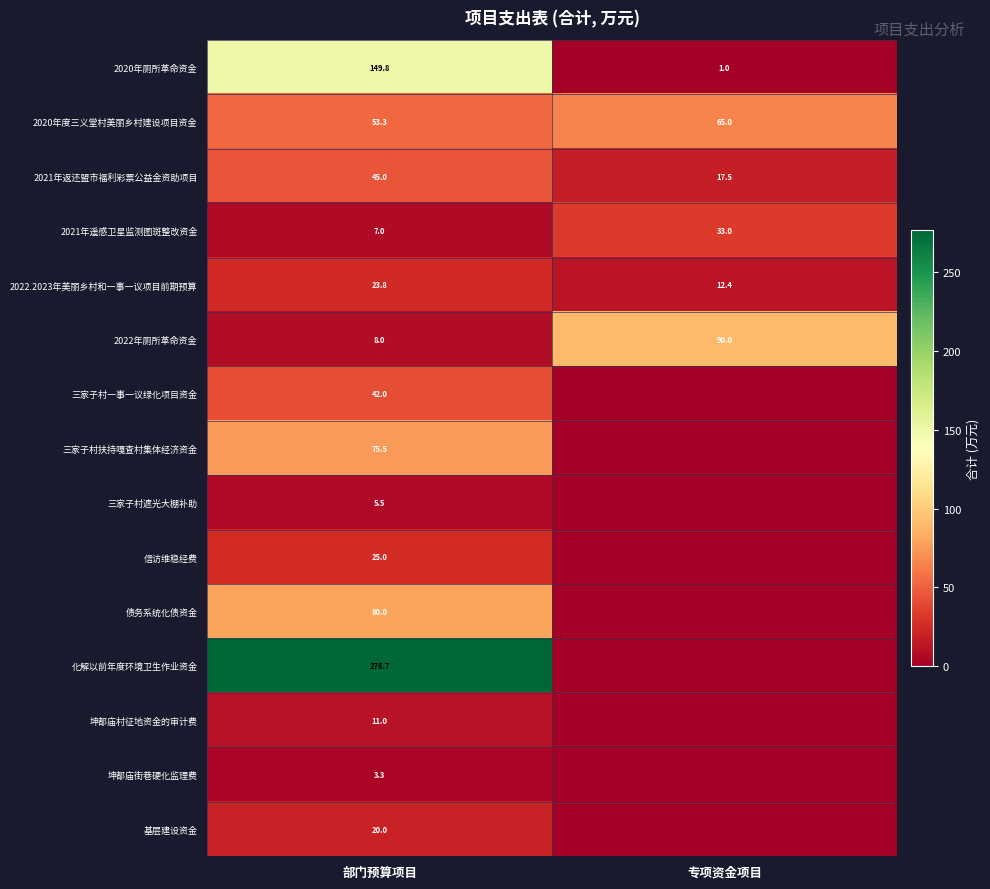

What is the spread (max minus min) of values at 专项资金项目?

90.0